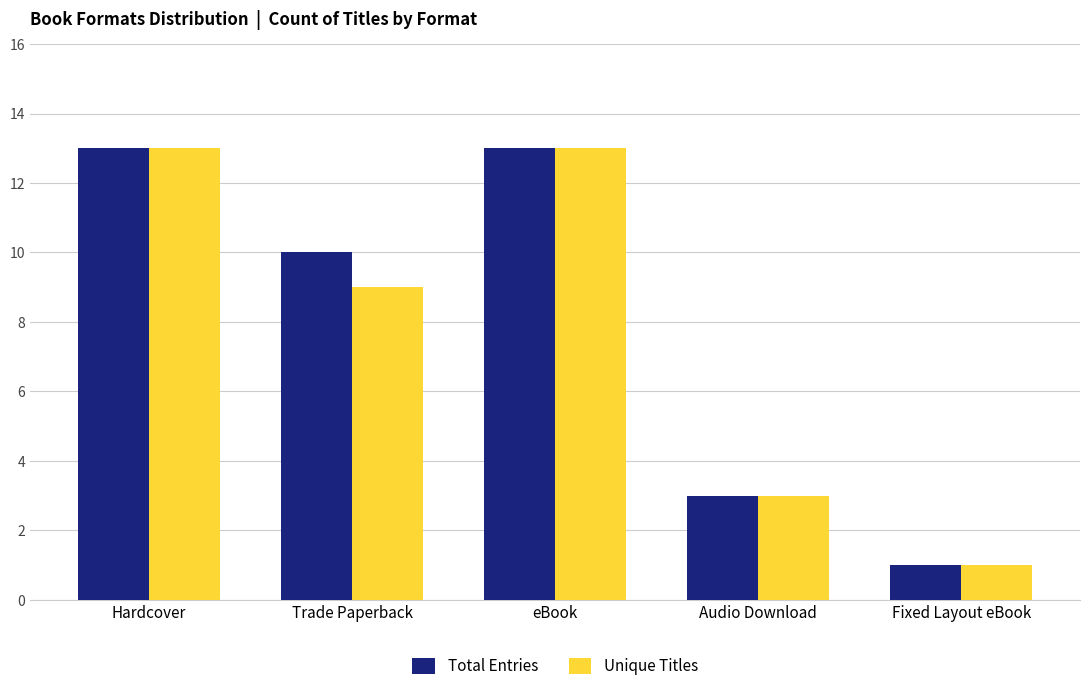

At which label does Total Entries first exceed 10?

Hardcover